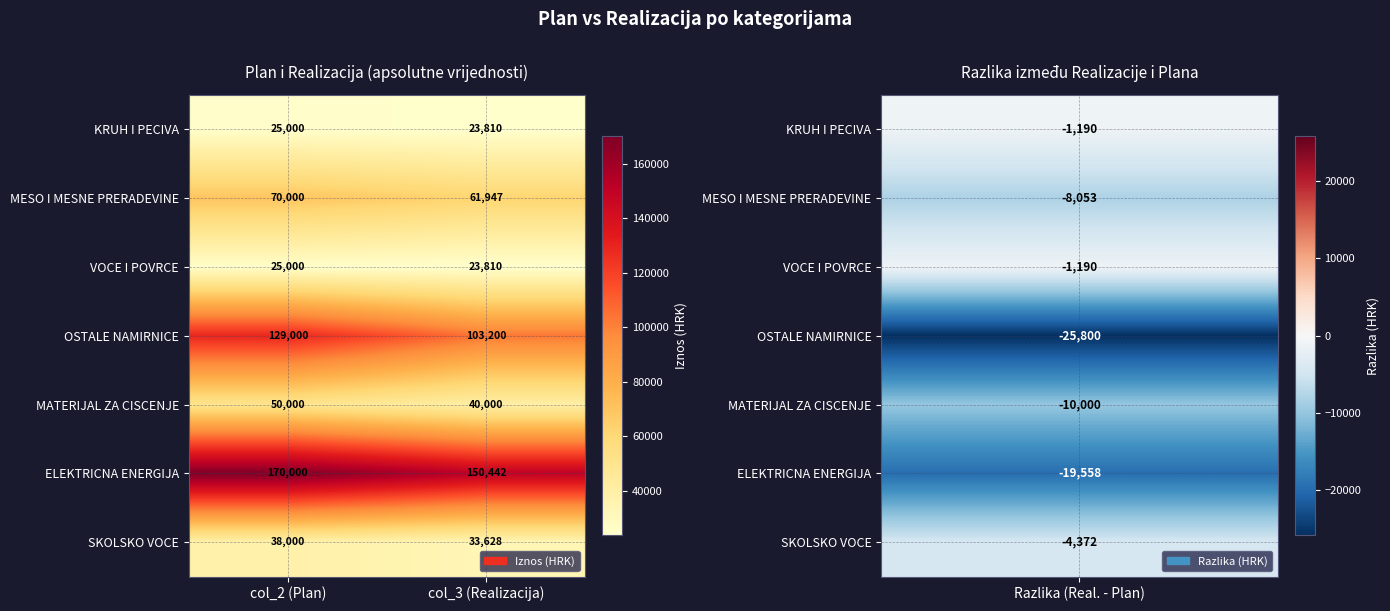

What is the difference between the highest and lowest values at col_3 (Realizacija)?

126632